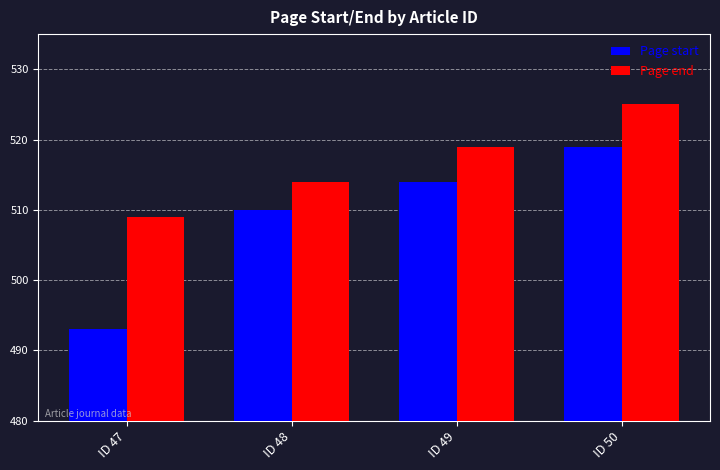

What are all the series names shown in the legend?

Page start, Page end